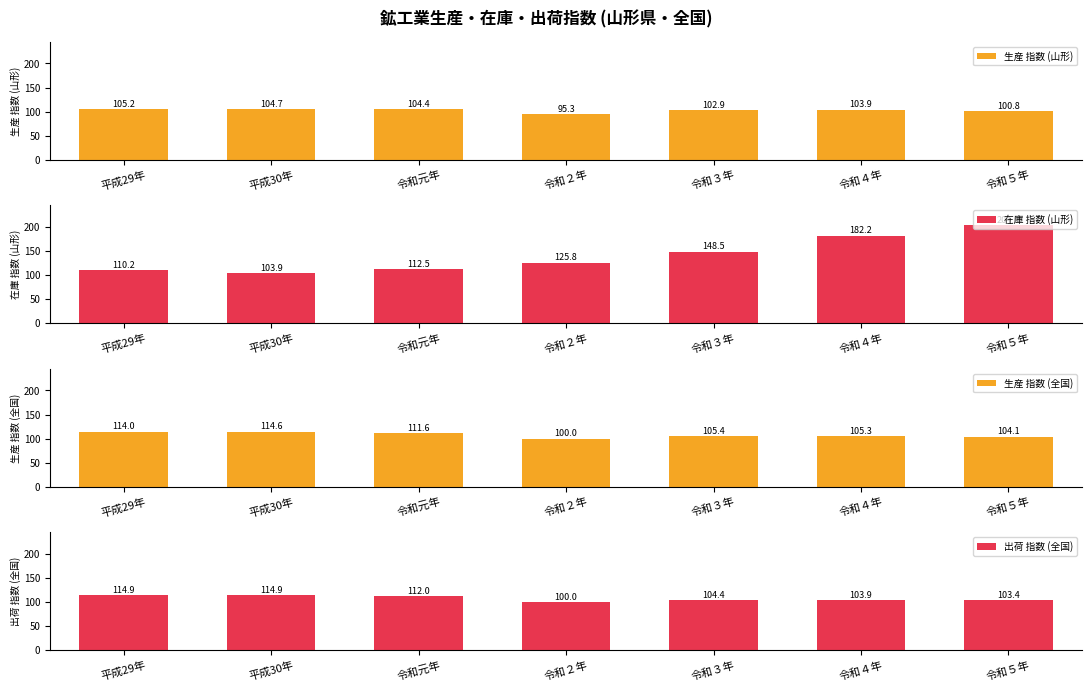

Reading left to right, extract all data points from this chart.

生産 指数 (山形): 105.2	104.7	104.4	95.3	102.9	103.9	100.8
在庫 指数 (山形): 110.2	103.9	112.5	125.8	148.5	182.2	204.0
生産 指数 (全国): 114.0	114.6	111.6	100.0	105.4	105.3	104.1
出荷 指数 (全国): 114.9	114.9	112.0	100.0	104.4	103.9	103.4